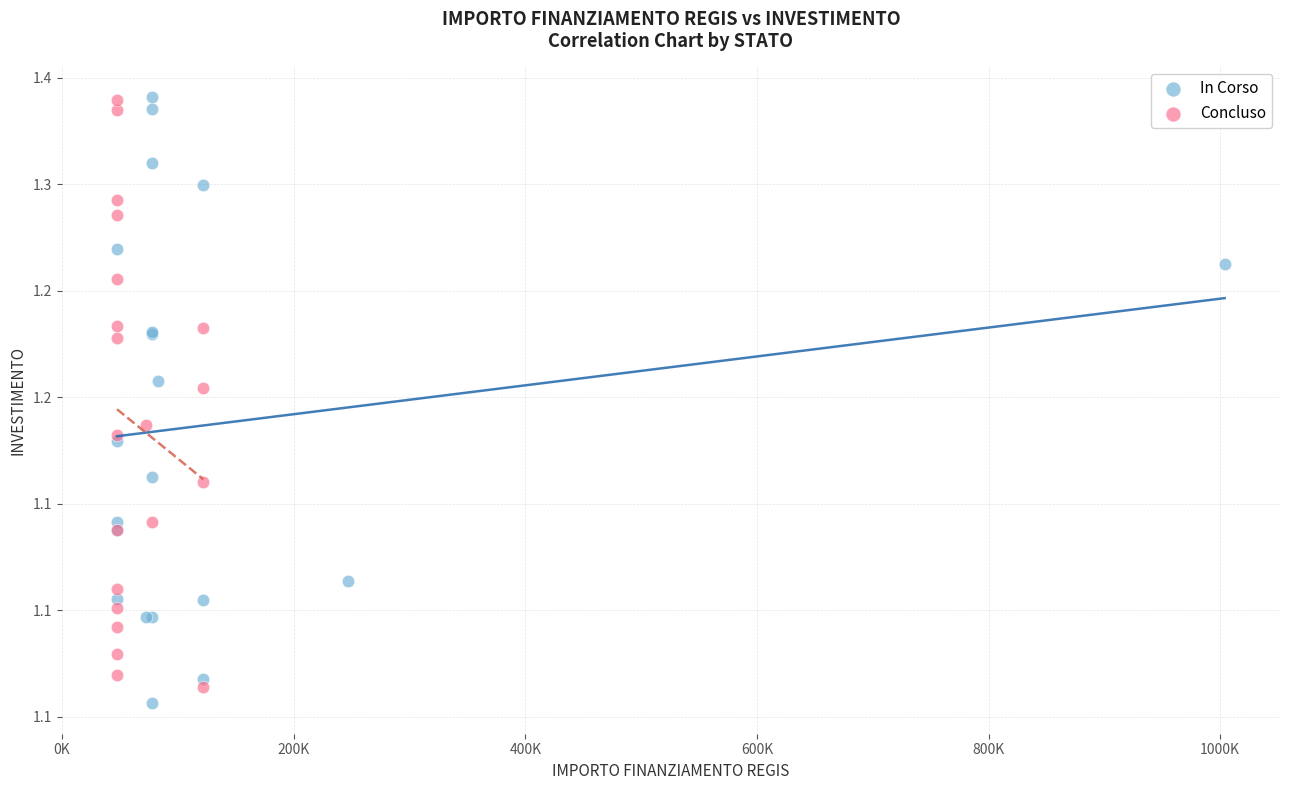

Which series reaches the minimum Y coordinate?

In Corso